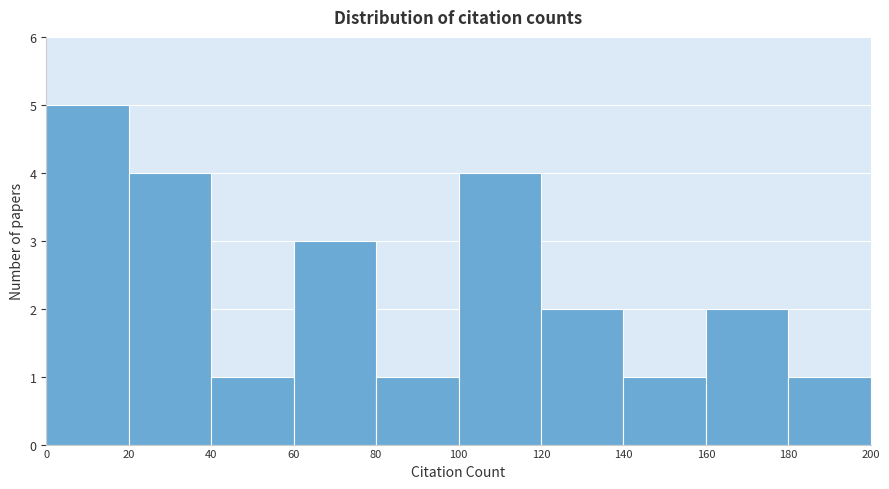

How tall is the bar that spans 40 to 60 on the x-axis? The values are not printed on the chart, so give them approximately, as read against the axis.

1